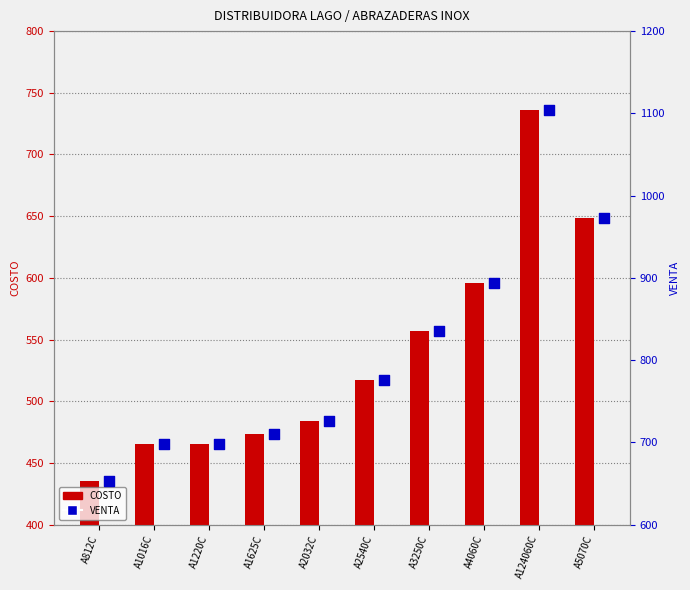

Which series has the largest Y range (max minus min)?

VENTA